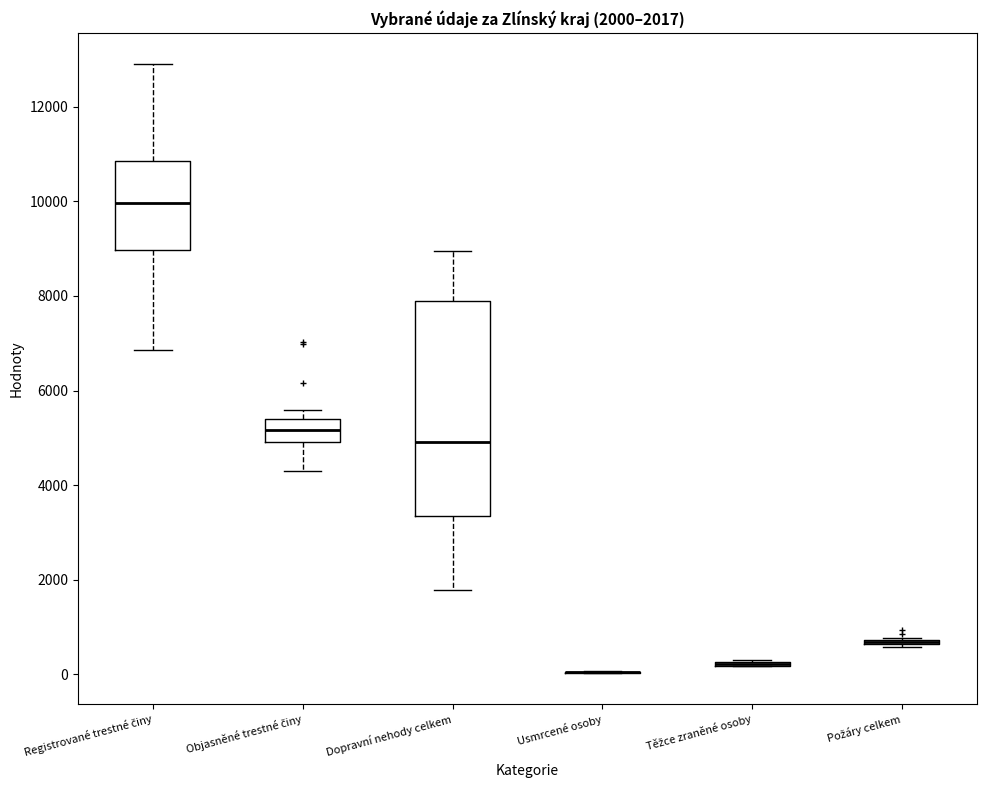

Which box is the tallest, from its lower edge to its upper edge?

Dopravní nehody celkem